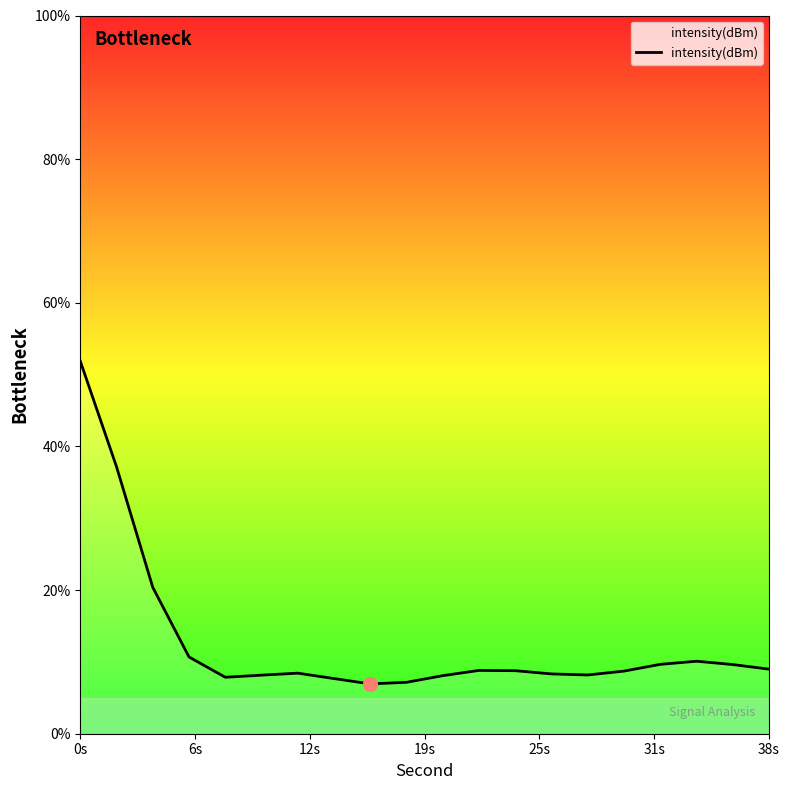

What is the difference between the maximum and minimum values?

44.9